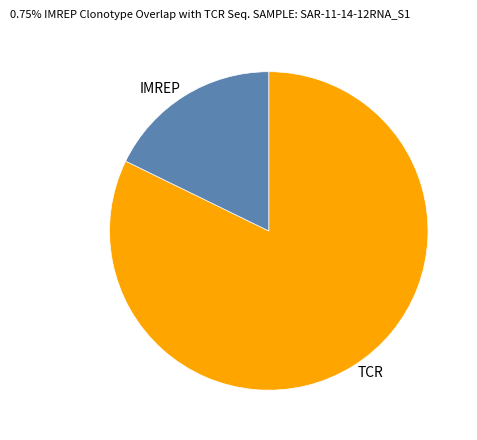

Which slice is the smallest?

IMREP